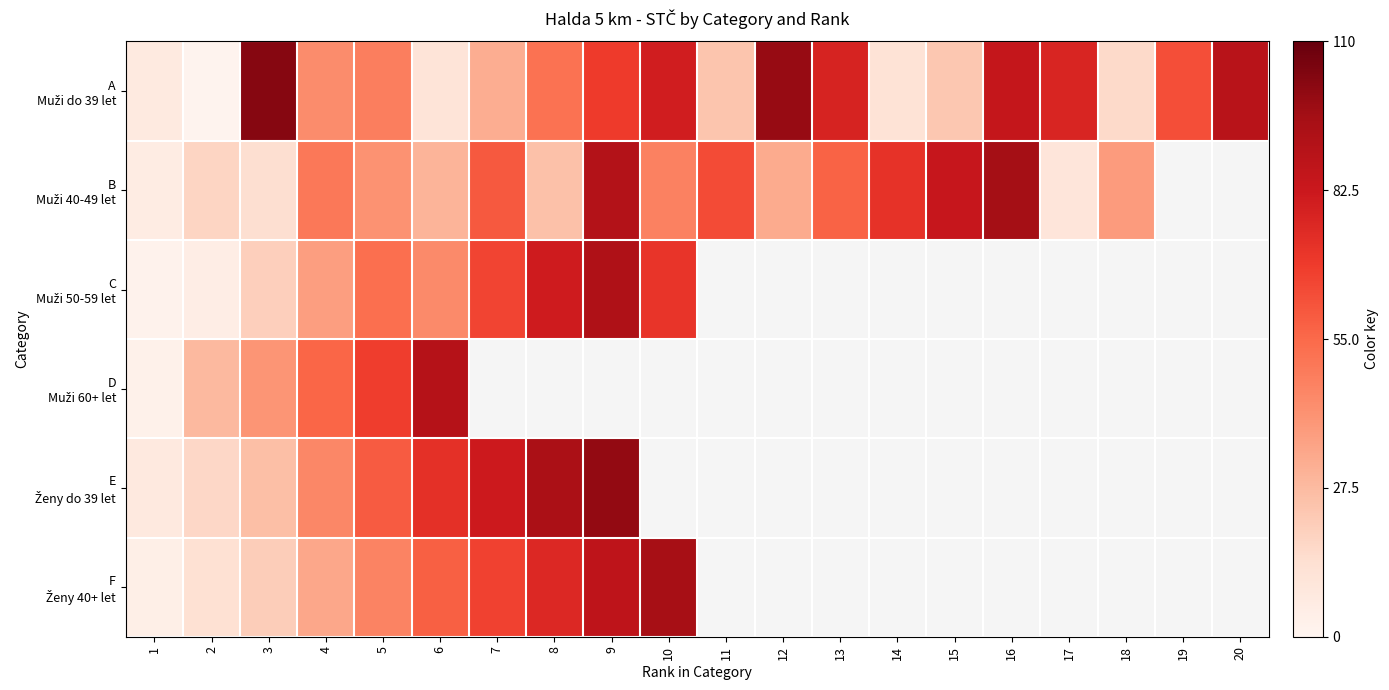

What is the total value across all series at 4?

265.0